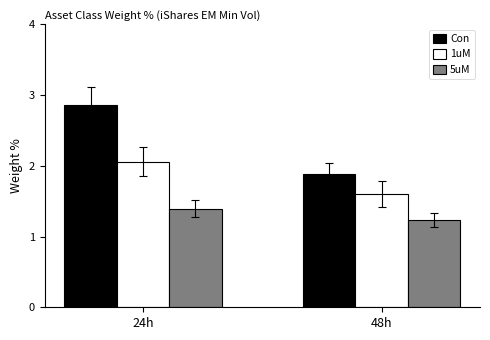

Rank the series by their maximum value, from highest to lowest.

Con, 1uM, 5uM